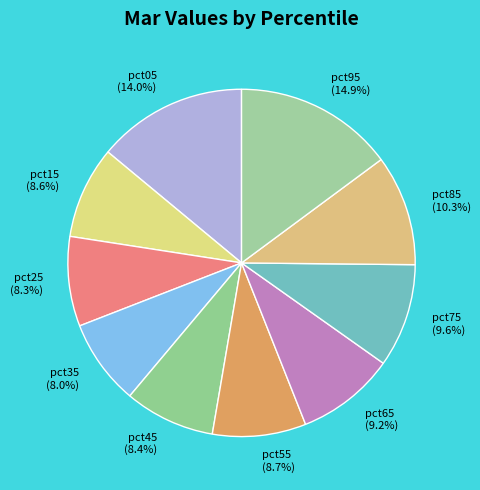

Which has a higher value, pct55 or pct75?

pct75